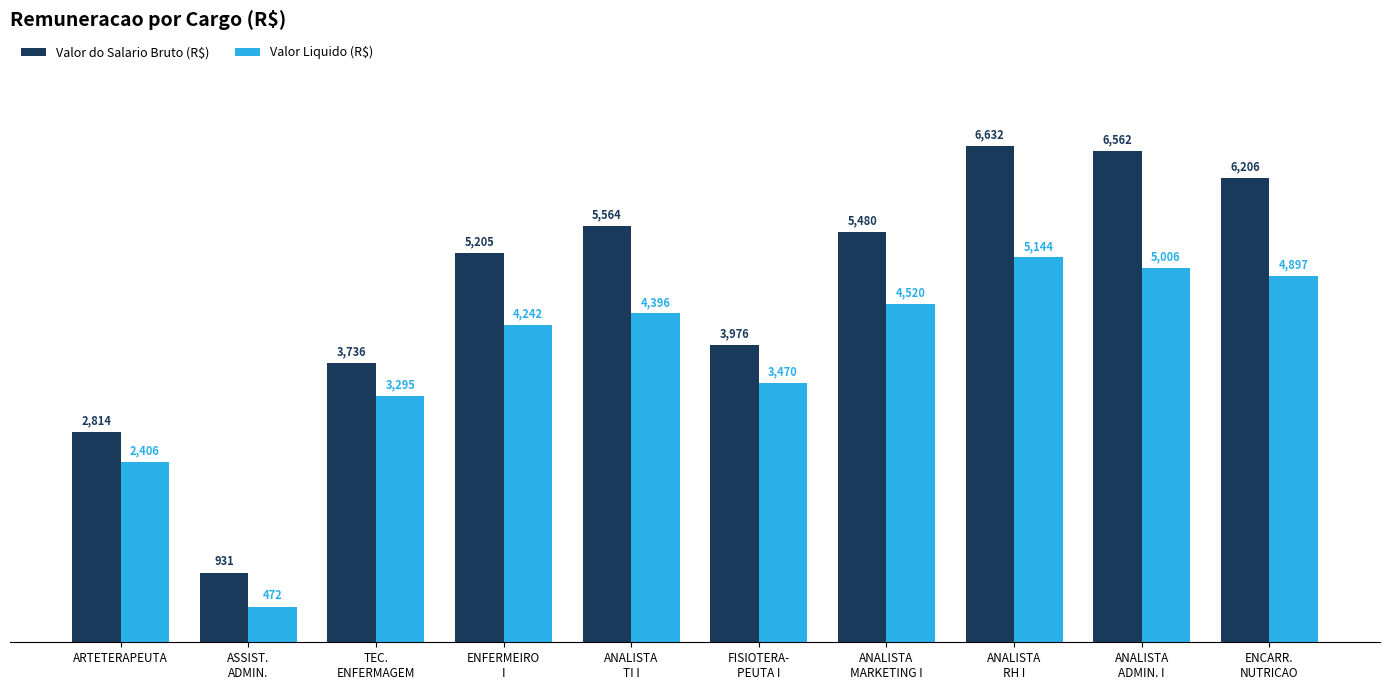

How many categories are shown in the chart?

10